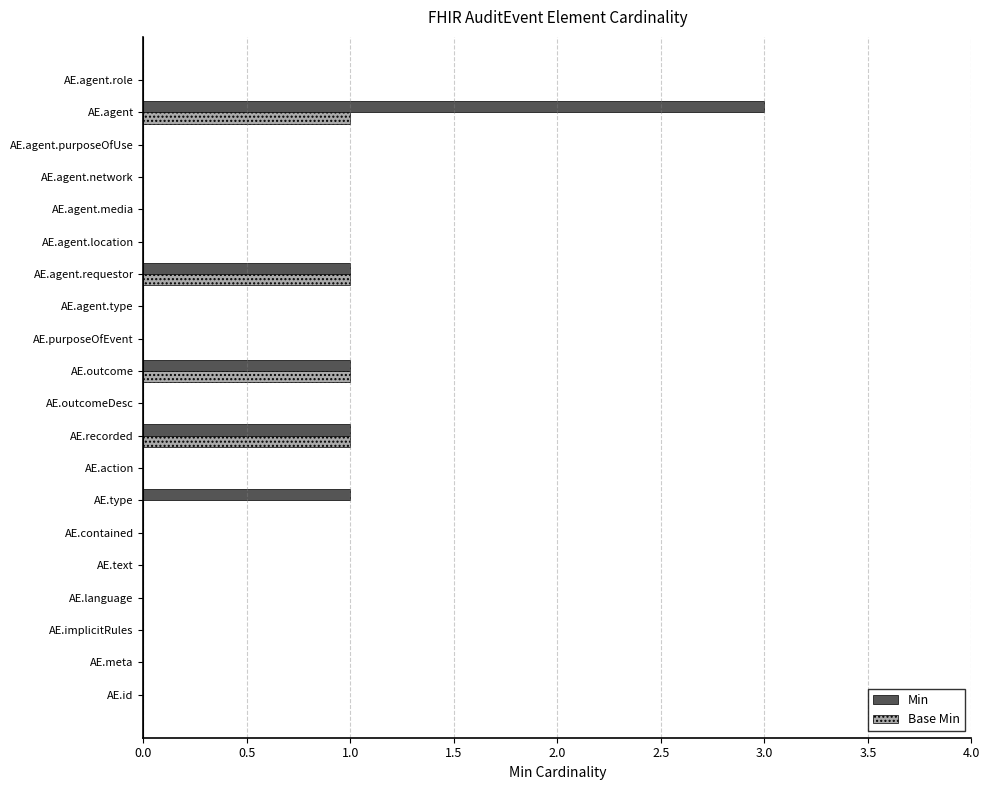

What is the sum of all Min values?

7